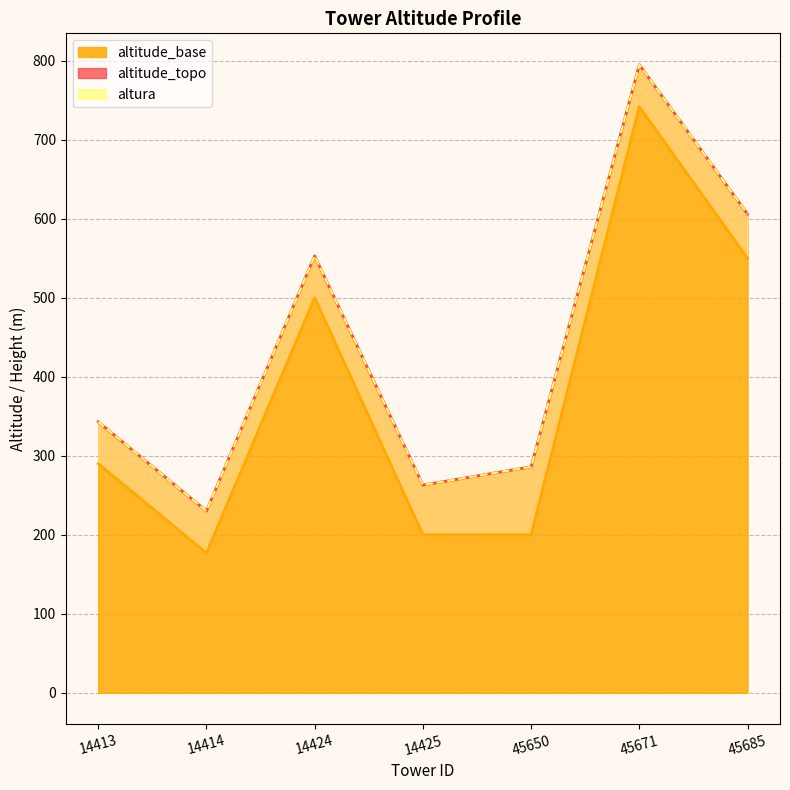

Between 14425 and 14413, which is larger?

14413